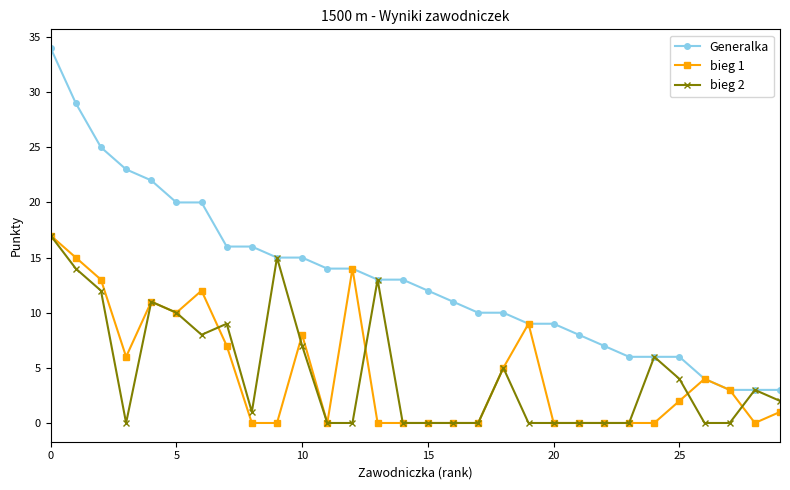

Reading right to left, what are all the values shown in this chart?

Generalka: 3	3	3	4	6	6	6	7	8	9	9	10	10	11	12	13	13	14	14	15	15	16	16	20	20	22	23	25	29	34
bieg 1: 1	0	3	4	2	0	0	0	0	0	9	5	0	0	0	0	0	14	0	8	0	0	7	12	10	11	6	13	15	17
bieg 2: 2	3	0	0	4	6	0	0	0	0	0	5	0	0	0	0	13	0	0	7	15	1	9	8	10	11	0	12	14	17